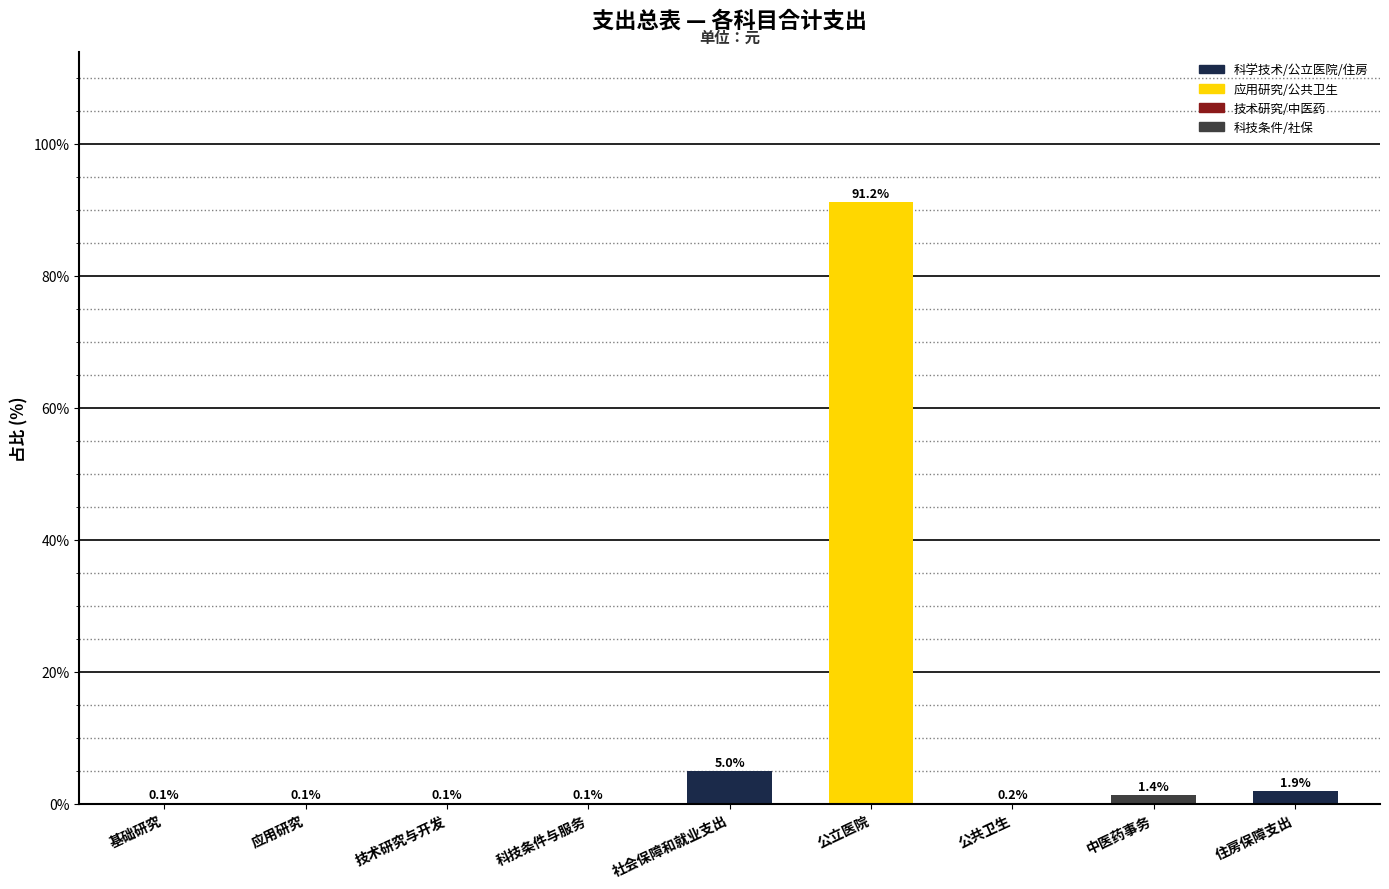

Reading right to left, what are all the values shown in this chart?

住房保障支出=1.9	中医药事务=1.4	公共卫生=0.2	公立医院=91.2	社会保障和就业支出=5.0	科技条件与服务=0.1	技术研究与开发=0.1	应用研究=0.1	基础研究=0.1